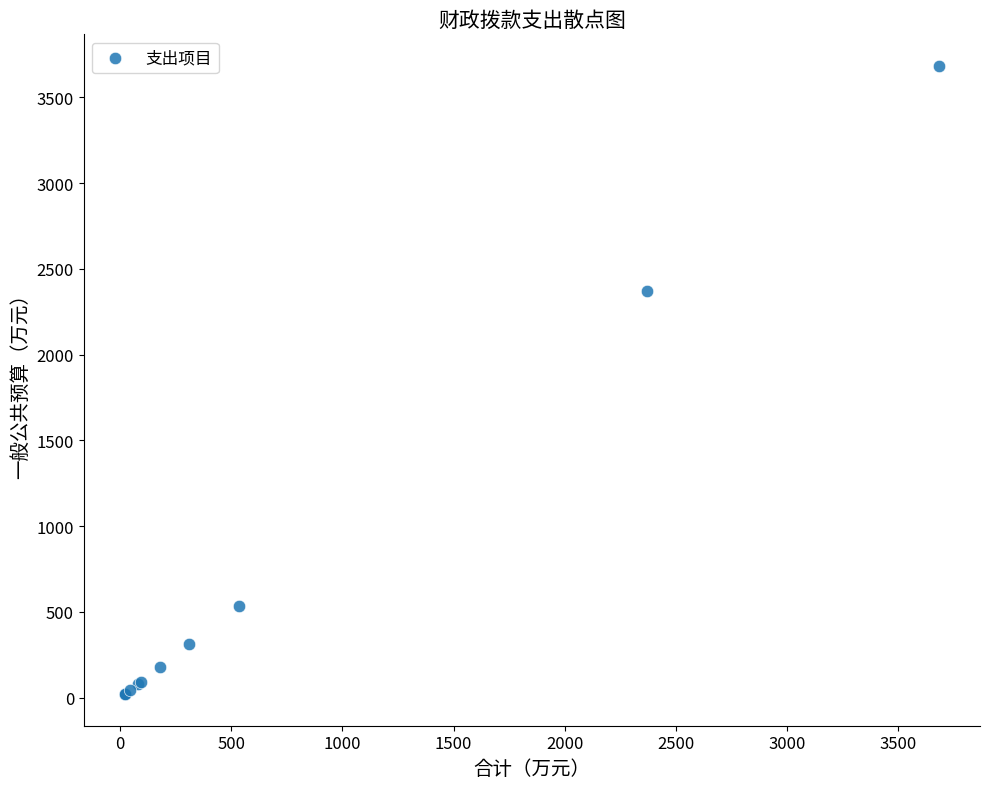

What Y value in the scatter plot is closest to 1852?

2371.0